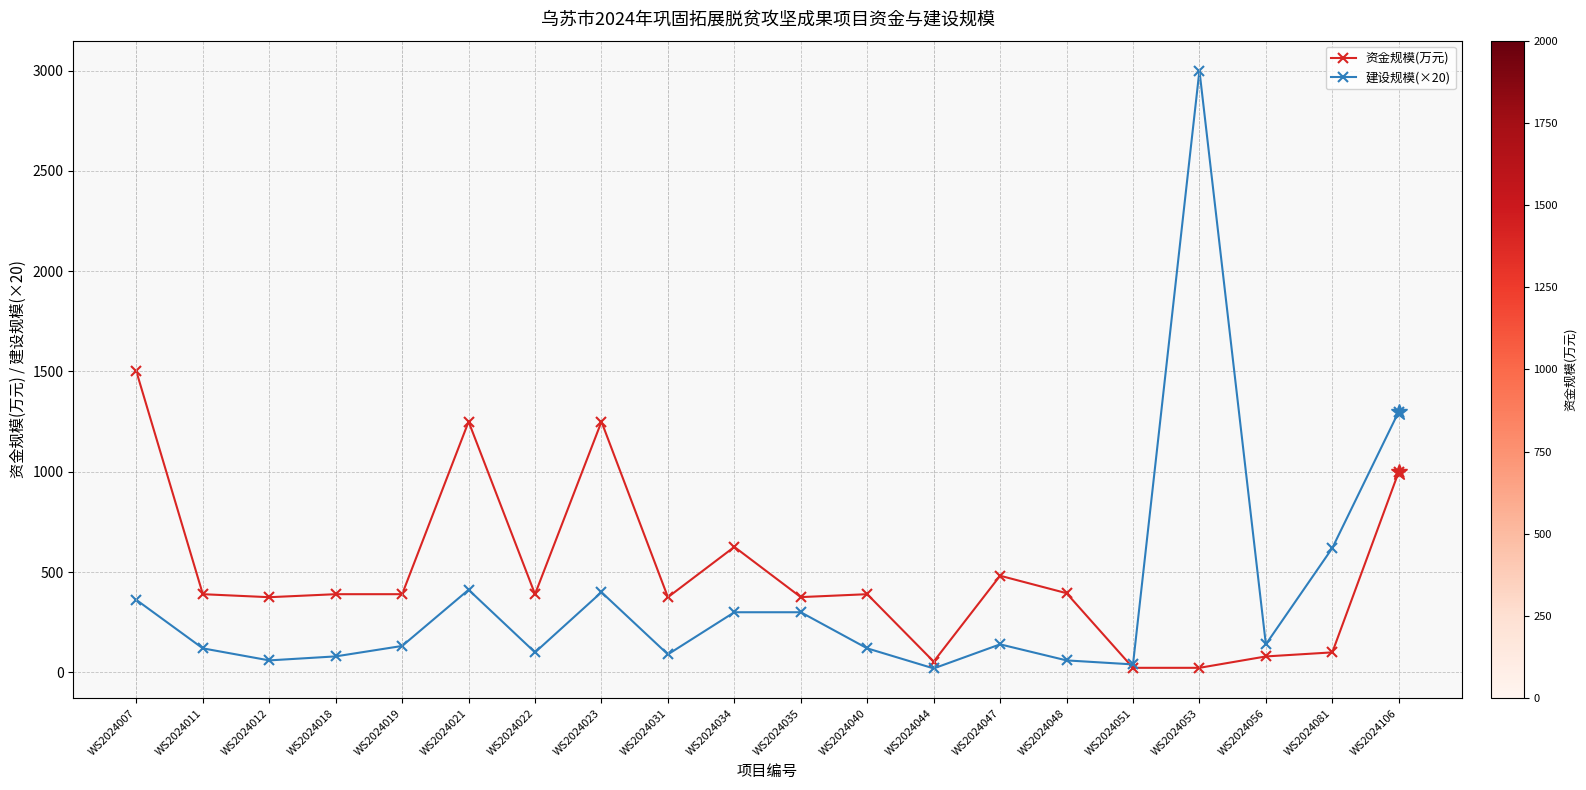

True or false: 建设规模(×20) has a value of 60.0 at WS2024048.

True